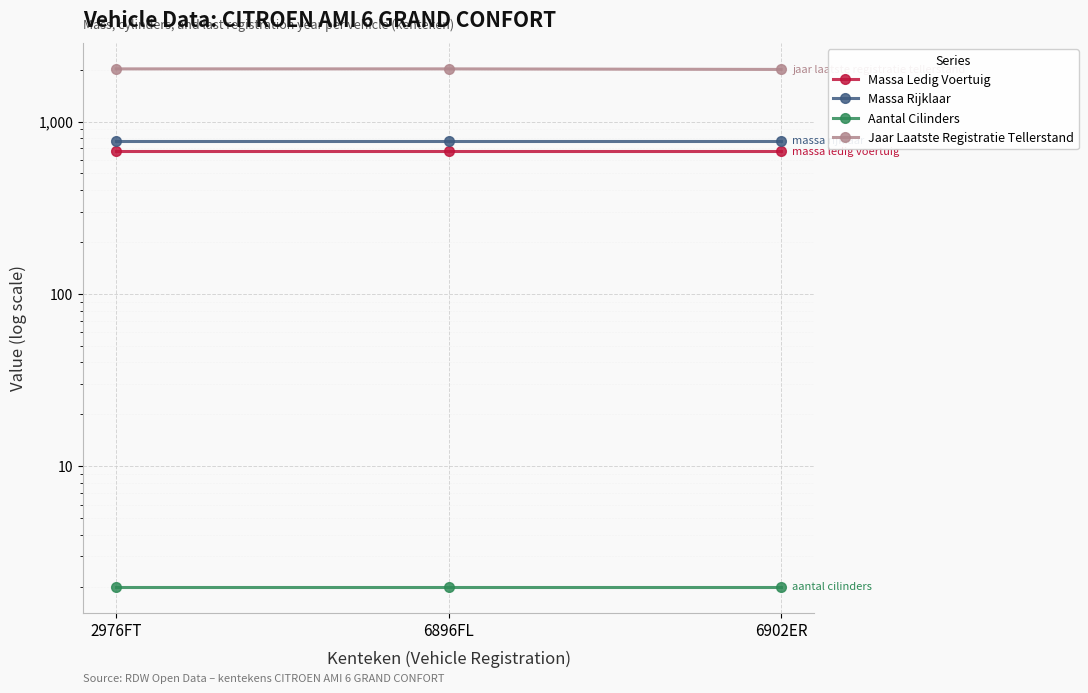

Reading left to right, transcribe all the data shown in this chart.

Massa Ledig Voertuig: 674	674	674
Massa Rijklaar: 774	774	774
Aantal Cilinders: 2	2	2
Jaar Laatste Registratie Tellerstand: 2020	2020	2005